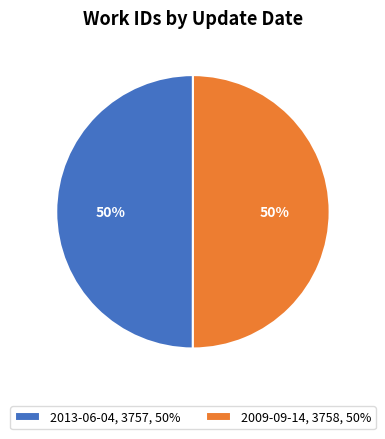

Approximately how many times larger is the value at 2009-09-14, 3758, 50% compared to 2013-06-04, 3757, 50%?

1.0